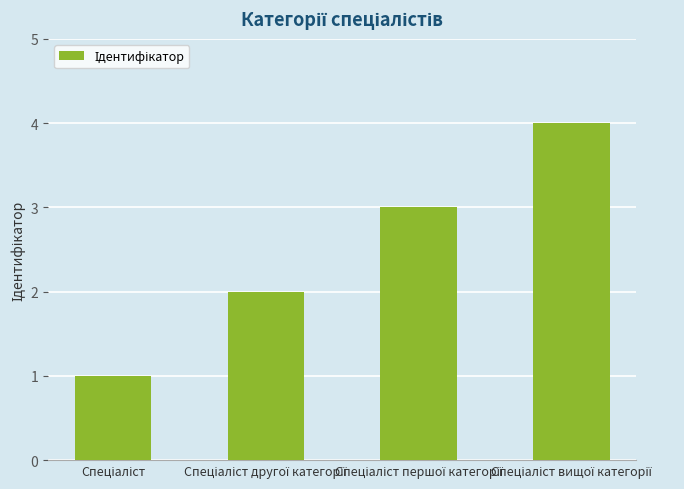

What is the maximum value shown in the chart?

4